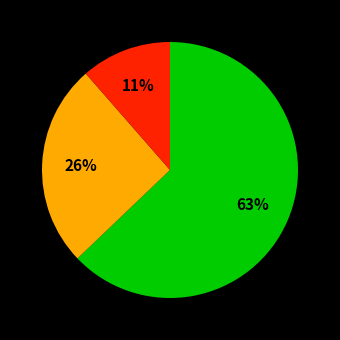

Is there any slice that represents more than half of the pie?

Yes